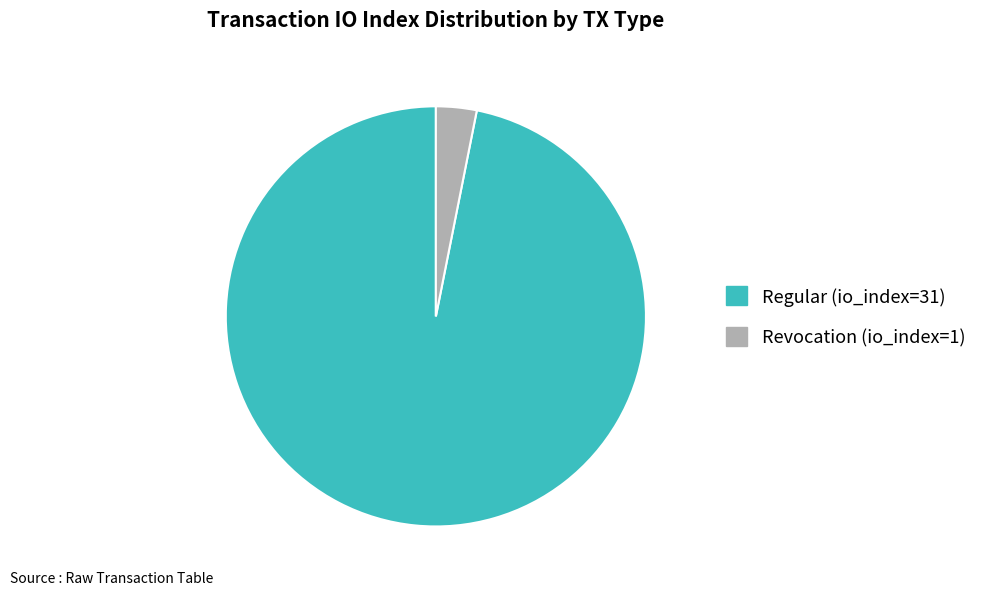

Do Revocation (io_index=1) and Regular (io_index=31) together represent more than half of the pie?

Yes